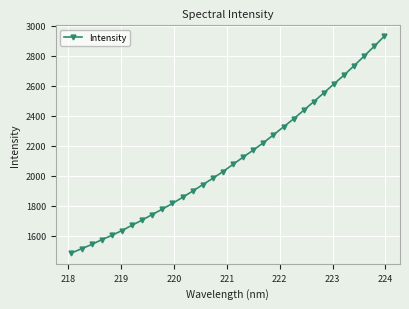

Reading right to left, extract all data points from this chart.

2932.1	2865.0	2799.5	2735.2	2672.3	2613.6	2553.7	2495.2	2437.3	2380.3	2326.9	2273.7	2220.5	2172.2	2125.1	2076.9	2028.8	1984.4	1941.6	1898.4	1857.1	1816.5	1778.7	1742.4	1705.5	1670.9	1635.7	1603.5	1574.4	1542.5	1514.2	1486.0